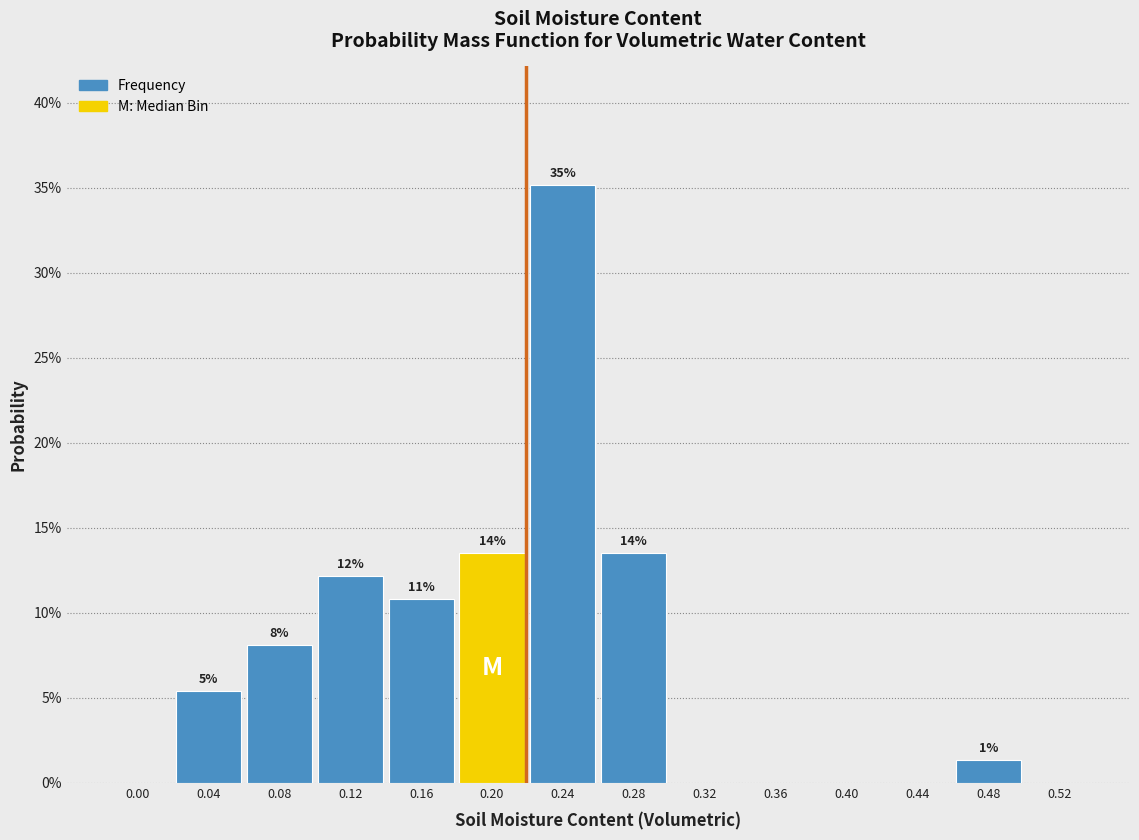

Are the bars horizontal?

No